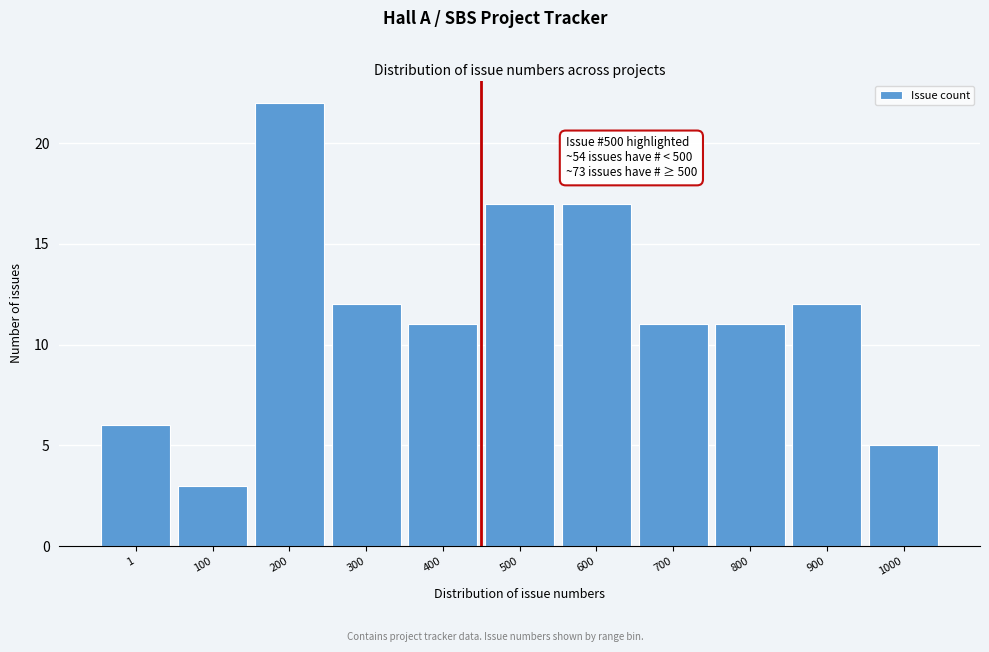

Reading left to right, extract all data points from this chart.

1=6	100=3	200=22	300=12	400=11	500=17	600=17	700=11	800=11	900=12	1000=5